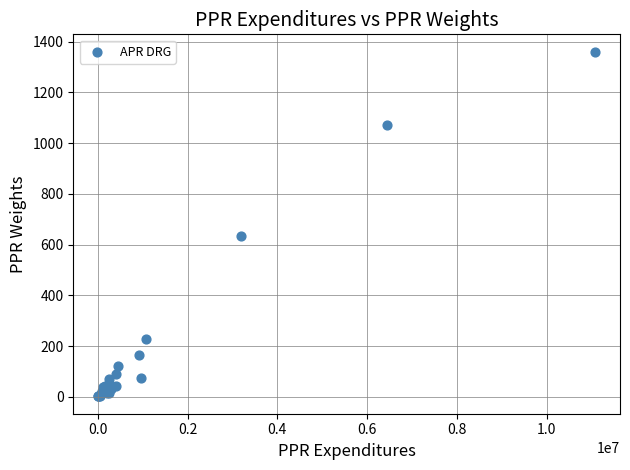

What Y value in the scatter plot is closest to 680?

634.6